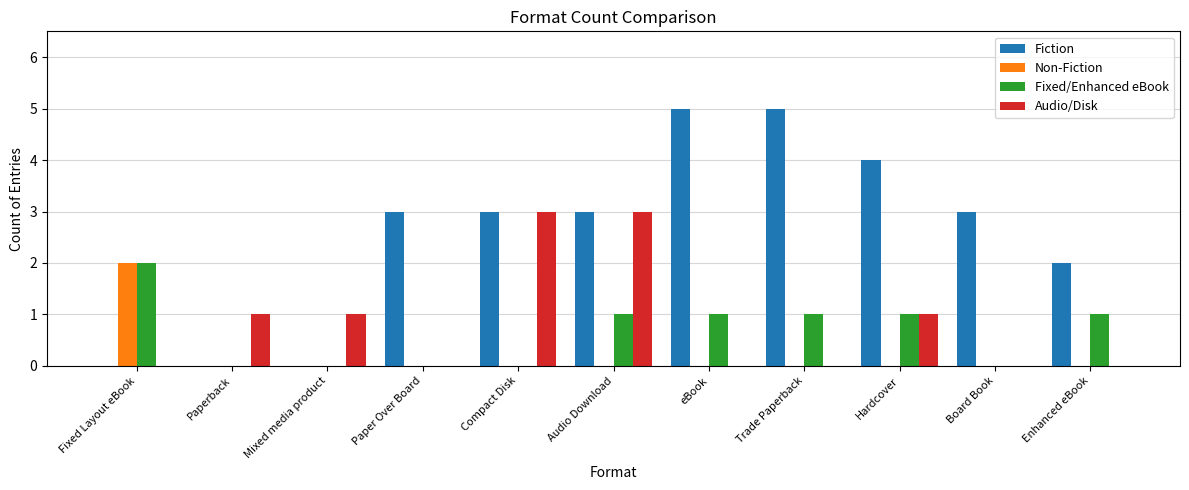

Reading left to right, list all the values displayed in this chart.

Fiction: 0	0	0	3	3	3	5	5	4	3	2
Non-Fiction: 2	0	0	0	0	0	0	0	0	0	0
Fixed/Enhanced eBook: 2	0	0	0	0	1	1	1	1	0	1
Audio/Disk: 0	1	1	0	3	3	0	0	1	0	0